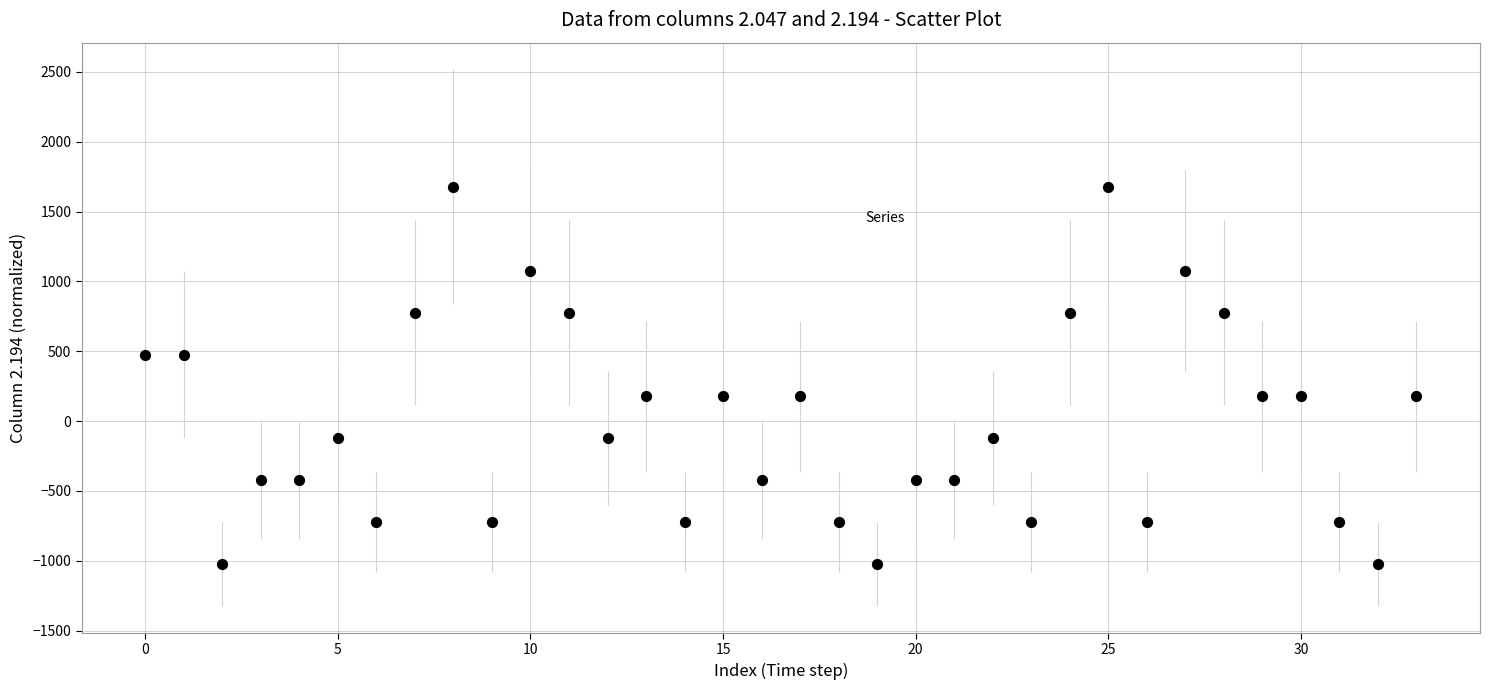

What is the range of Y values (max minus min)?

2700.0